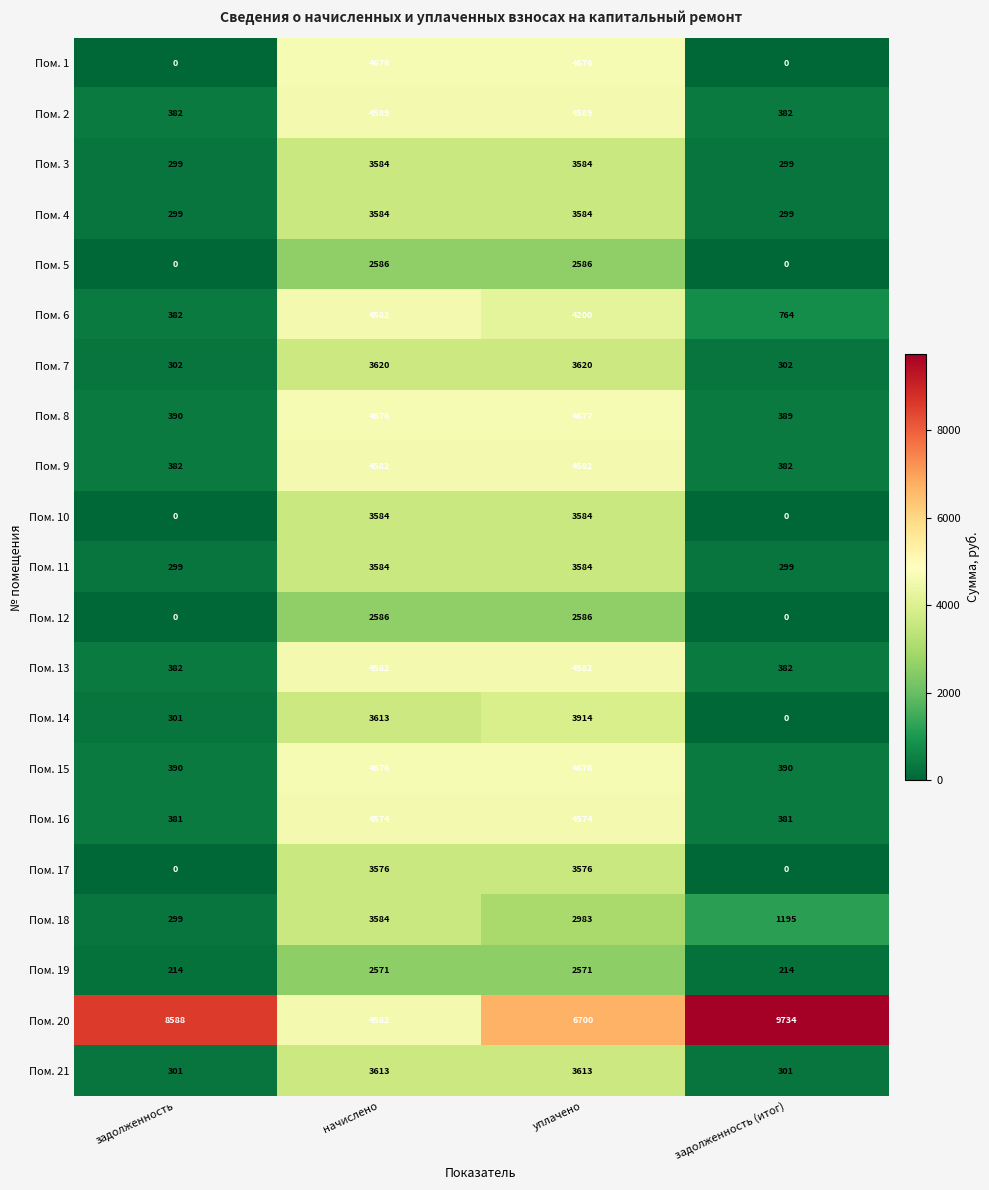

Read the Пом. 5 value at уплачено, to the nearest 100.

2600